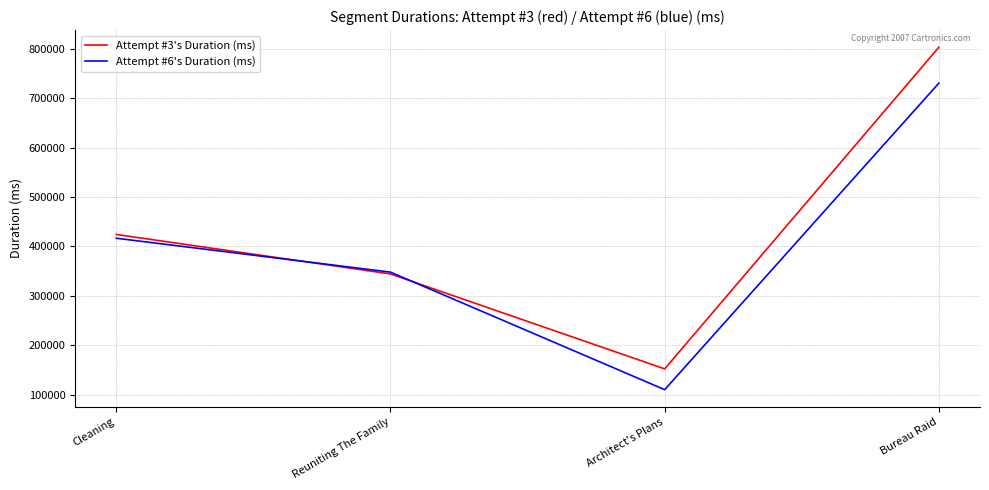

List the labels in order of Attempt #3's Duration (ms) value, largest first.

Bureau Raid, Cleaning, Reuniting The Family, Architect's Plans